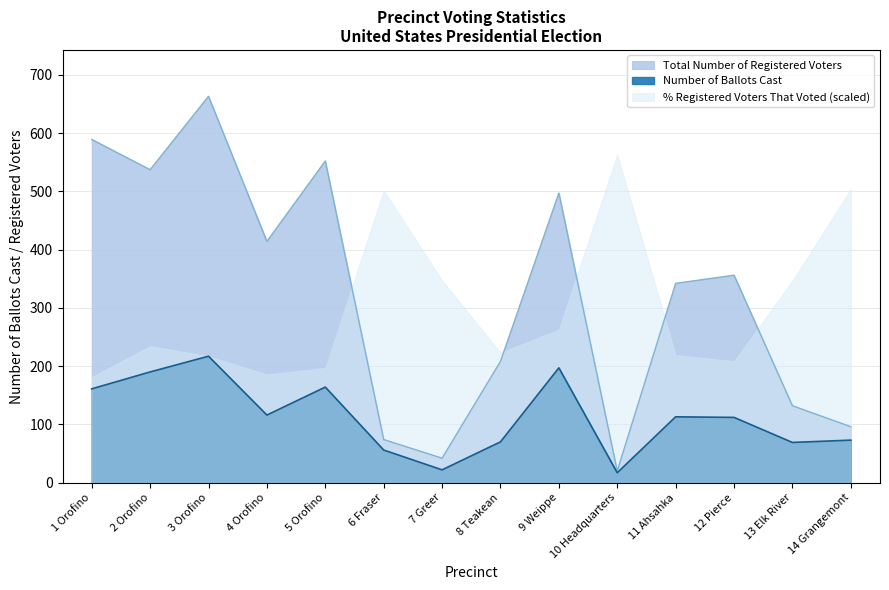

What is the difference between the Number of Ballots Cast values at 11 Ahsahka and 6 Fraser?

57